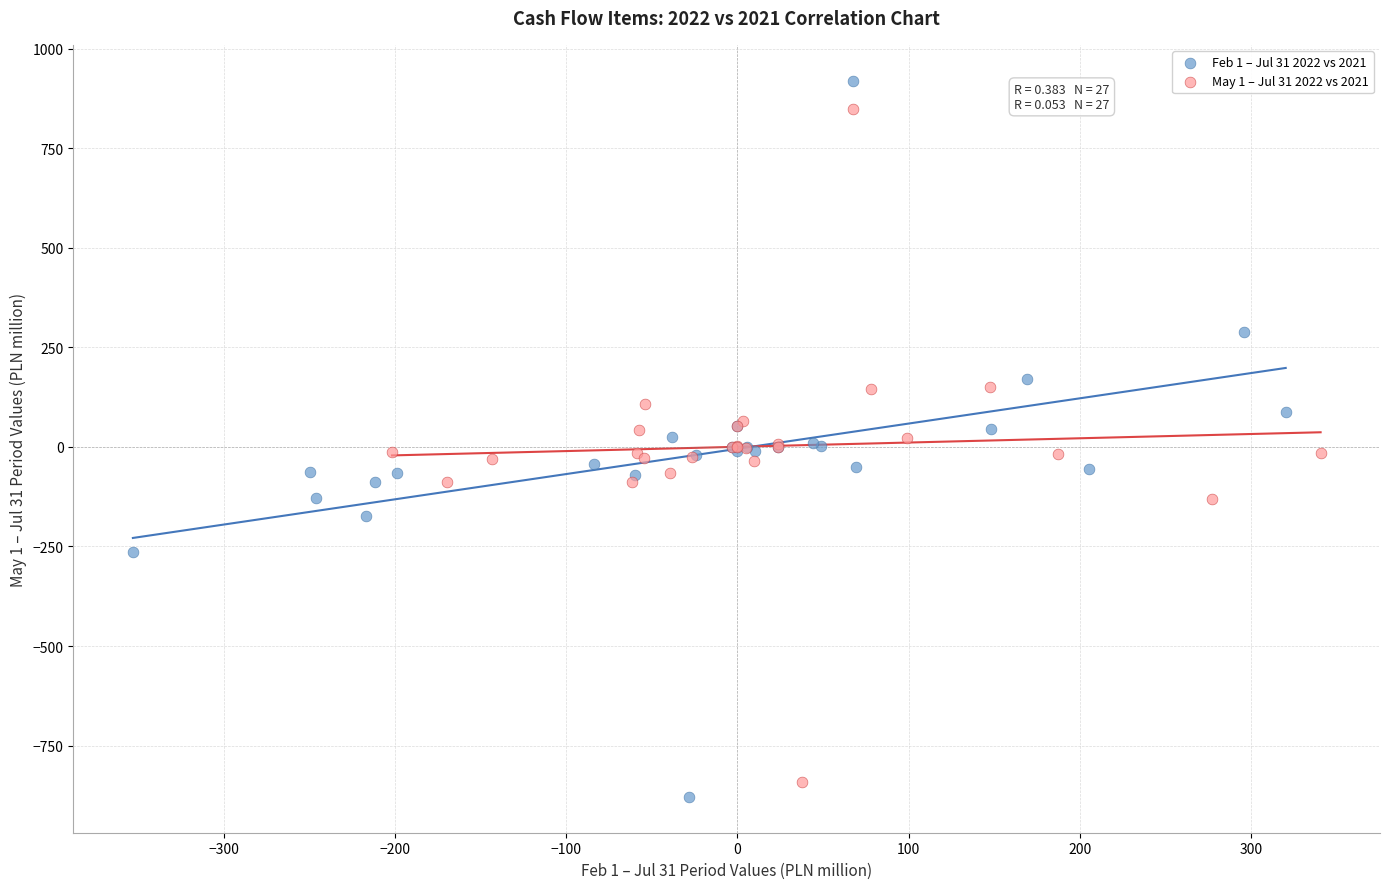

Which series reaches the minimum Y coordinate?

Feb 1 – Jul 31 2022 vs 2021